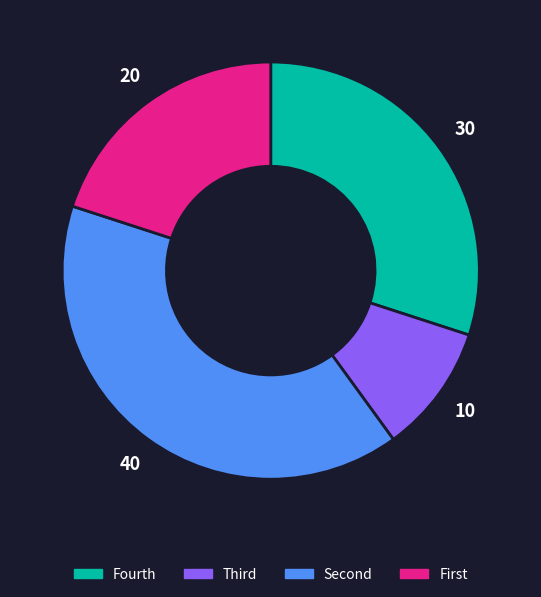

Is there any slice that represents more than half of the pie?

No